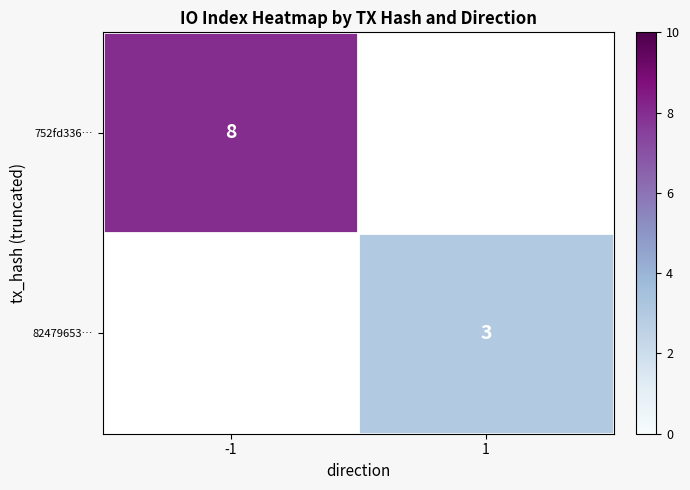

What is the smallest value displayed?

3.0